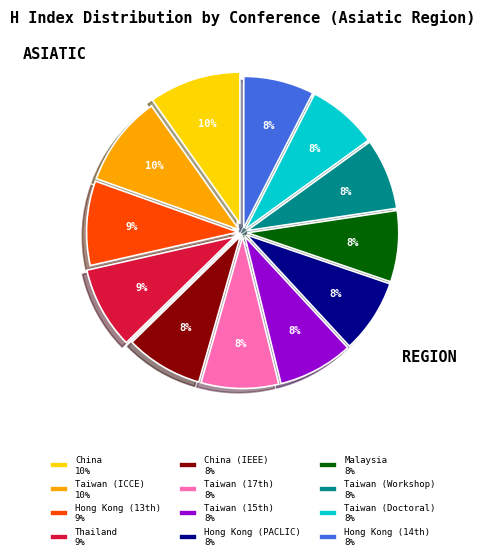

Does Thailand 9% represent more than half of the total?

No